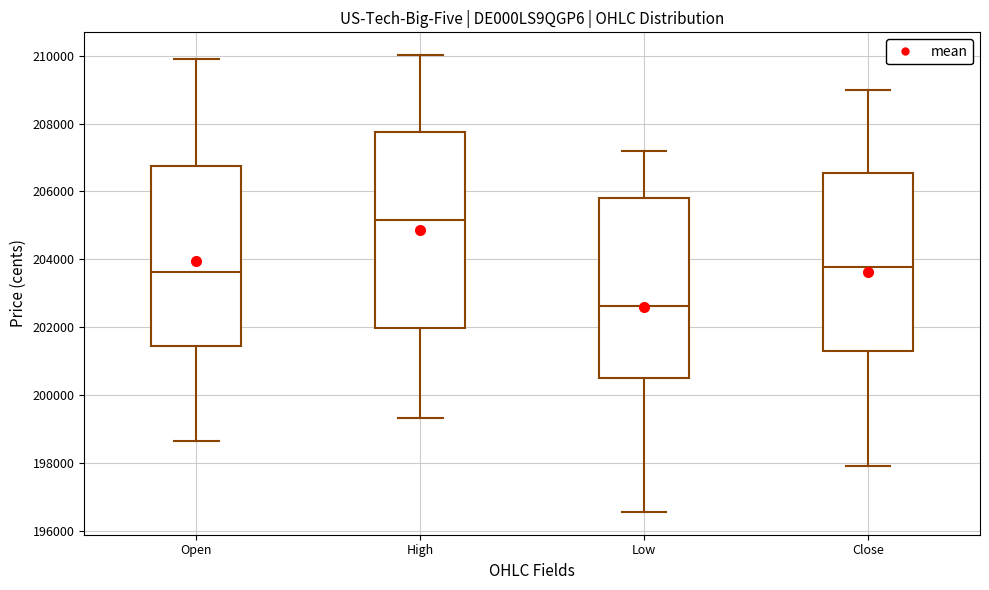

Where does the upper whisker of the box for Open end on the y-axis? The values are not printed on the chart, so give them approximately, as read against the axis.

209800